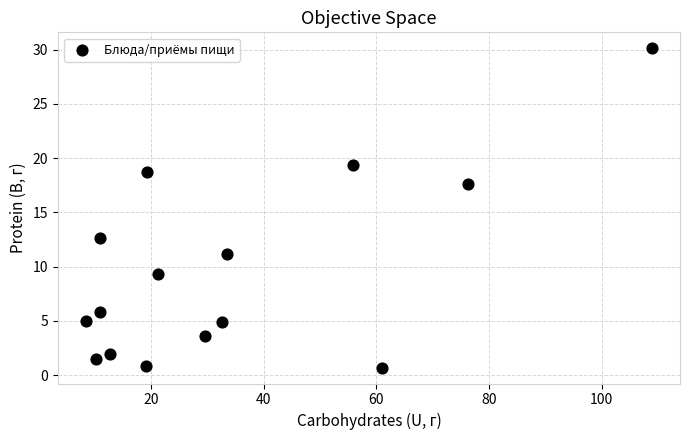

What is the range of Y values (max minus min)?

29.4